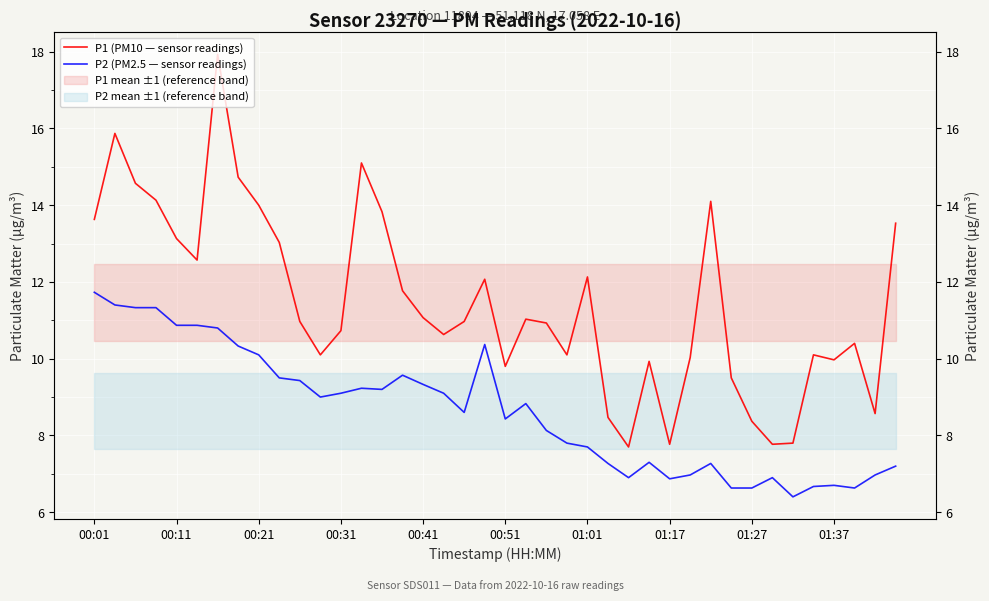

What is the difference between the P1 (PM10 — sensor readings) values at 00:31 and 36?

4.2